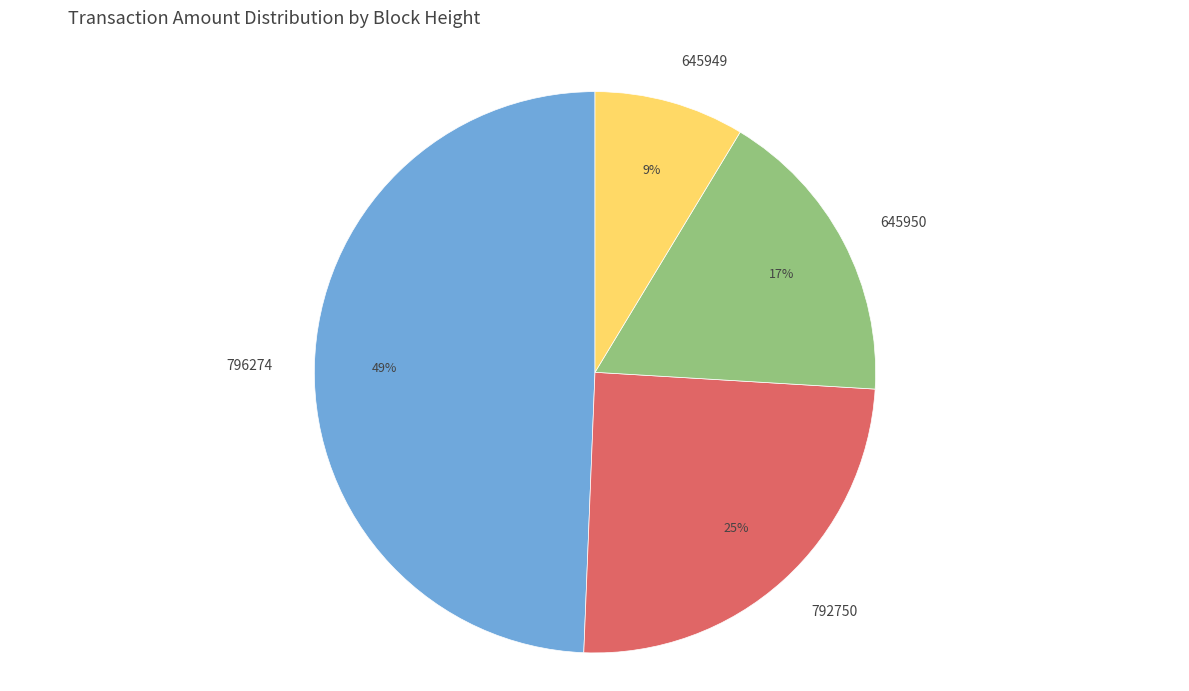

What percentage is the 796274 slice, to the nearest percent?

49%